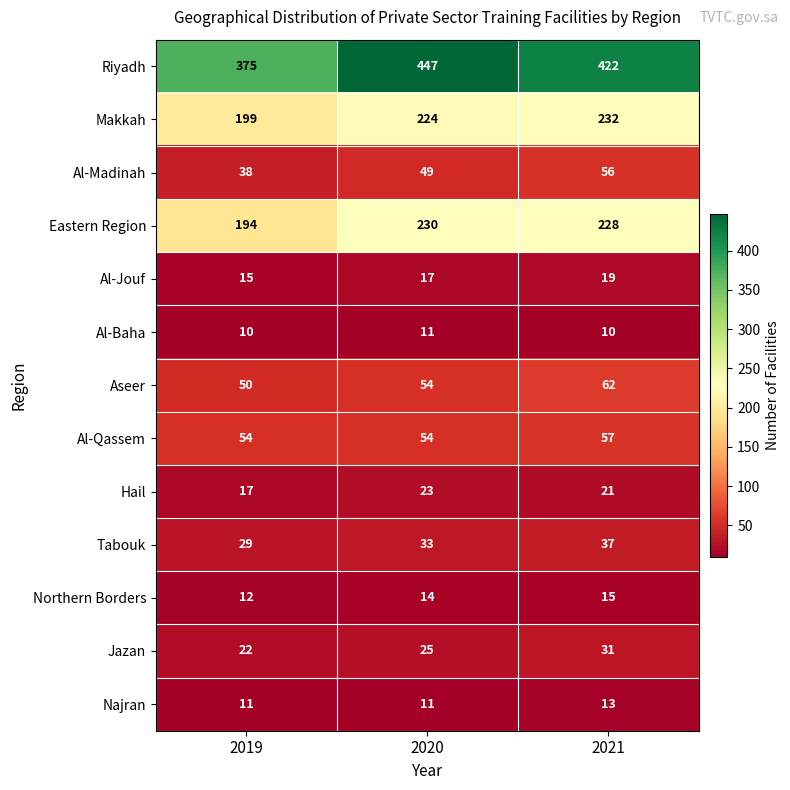

At which label does Hail reach its peak?

2020